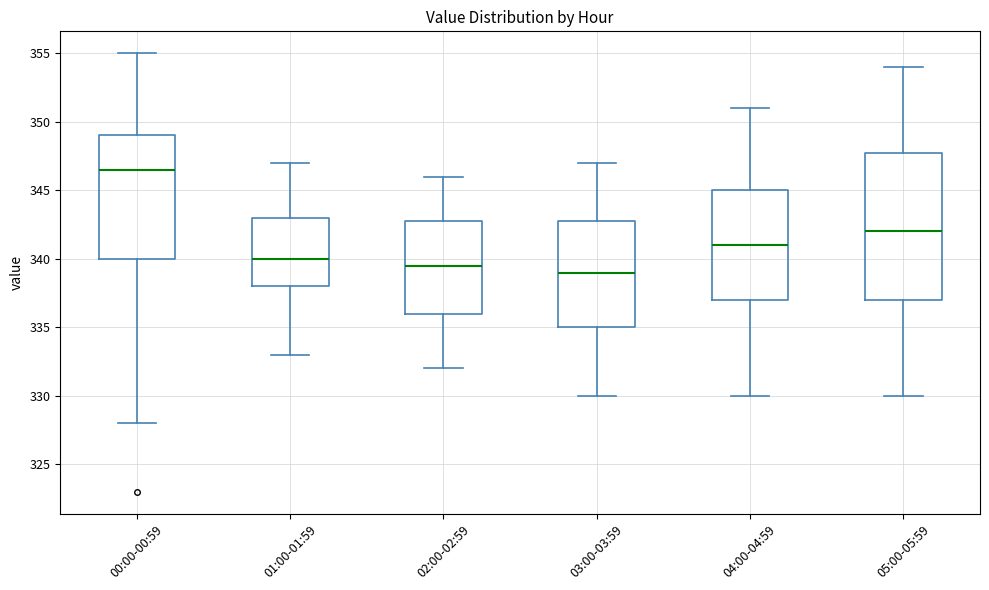

Where does the upper whisker of the box for 05:00-05:59 end on the y-axis? The values are not printed on the chart, so give them approximately, as read against the axis.

354.0